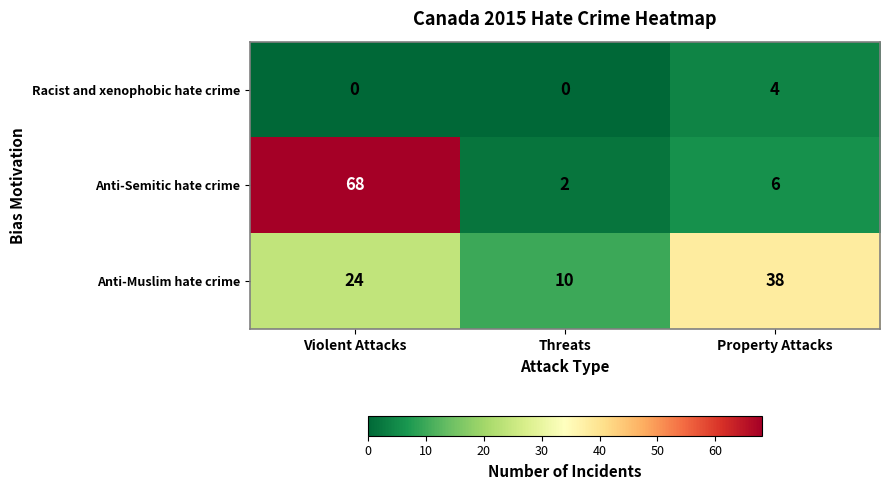

The Anti-Semitic hate crime series shows 10 at Property Attacks. True or false?

False